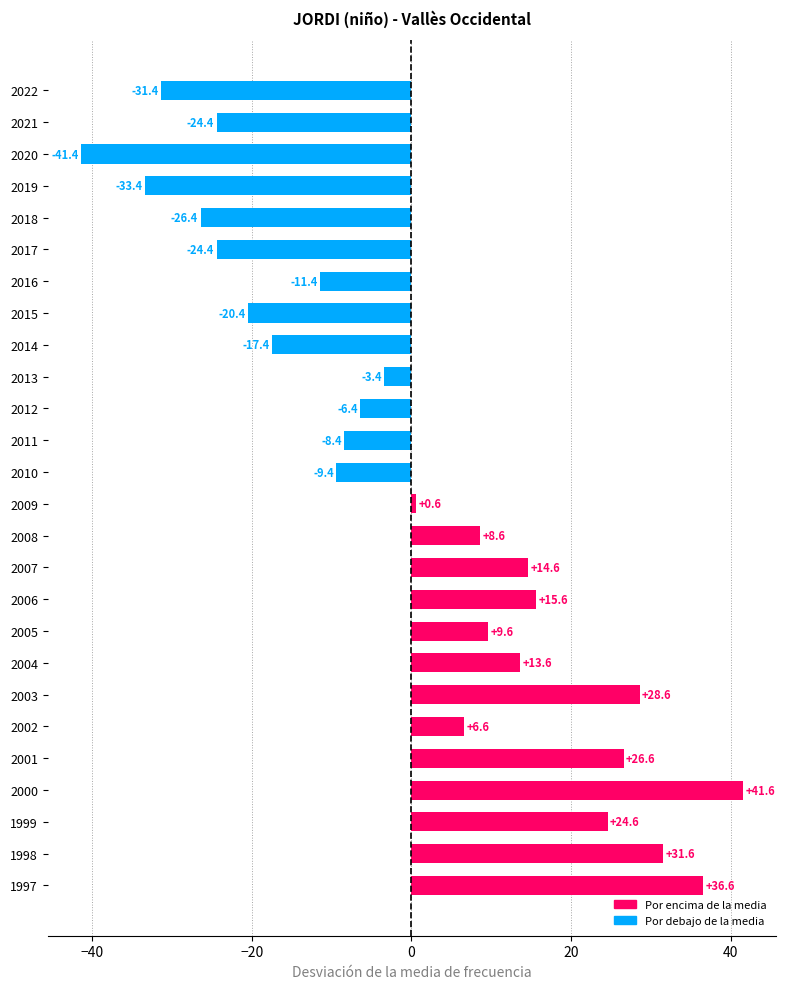

What is the value of the 13th bar from the top?

-9.4